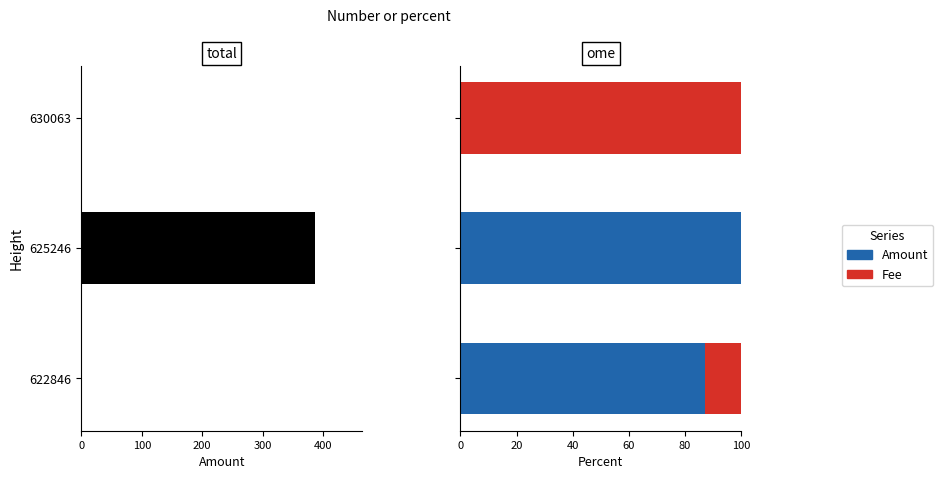

What is the sum of all Amount values?

186.9